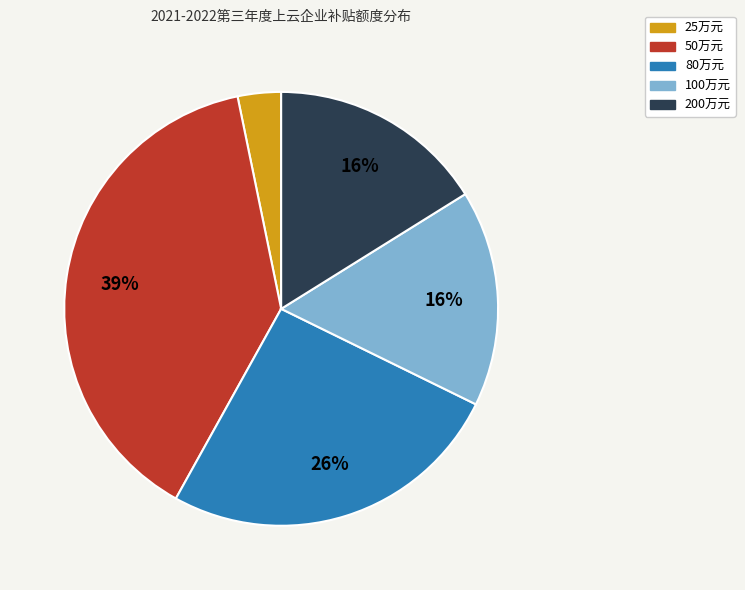

Is there a majority slice in this chart?

No